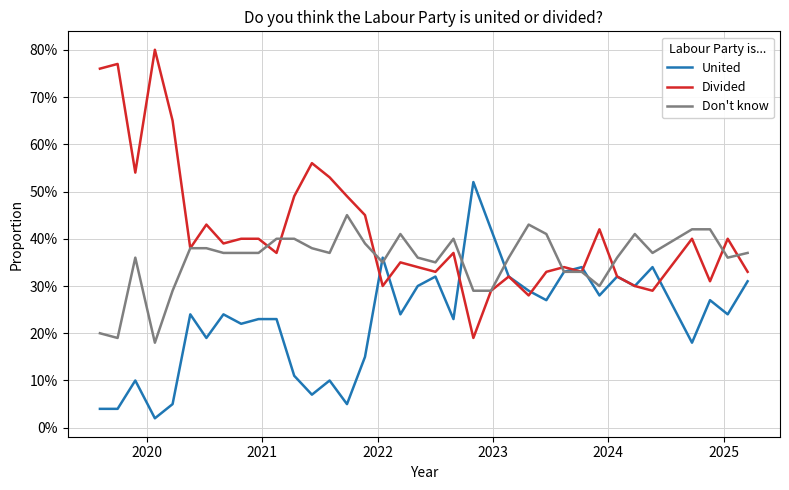

Which series has the largest range (max minus min)?

Divided